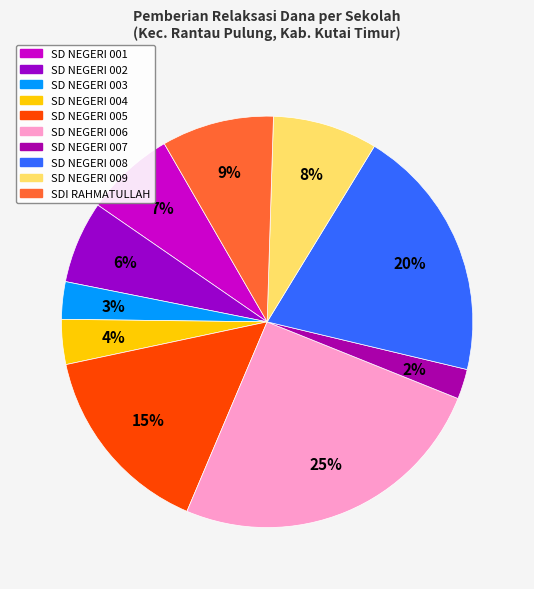

What is the change in value from SD NEGERI 002 to SD NEGERI 008?

+5175000